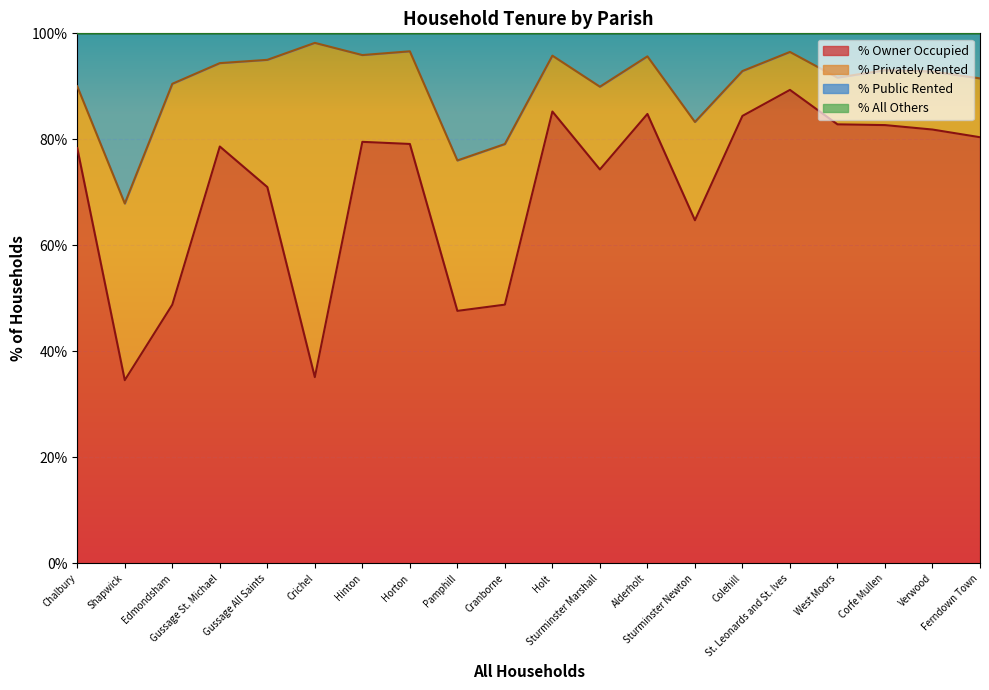

True or false: % Public Rented and % Owner Occupied cross at least once.

False